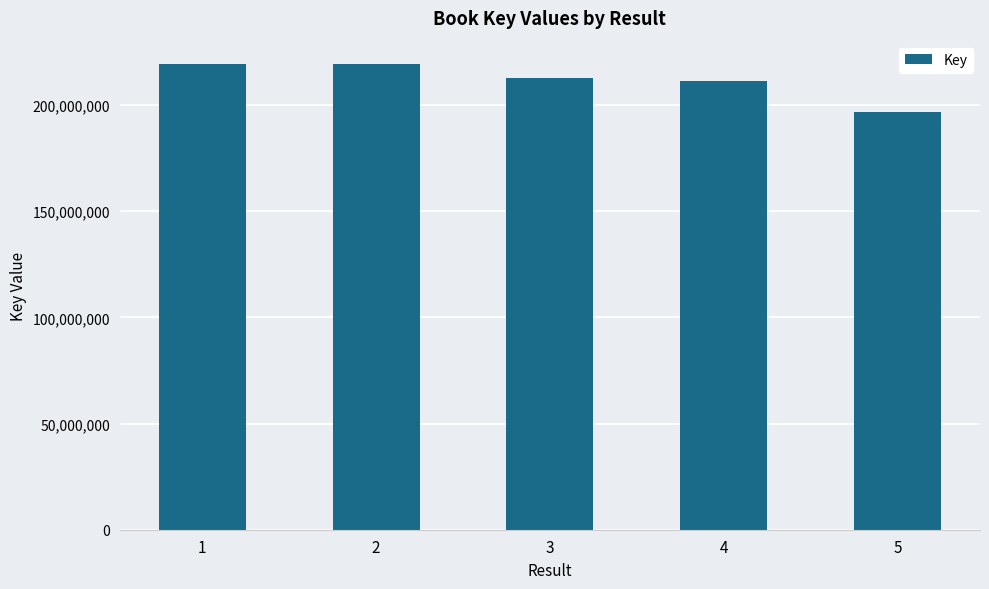

True or false: the data shows 211142471 at 4.

True